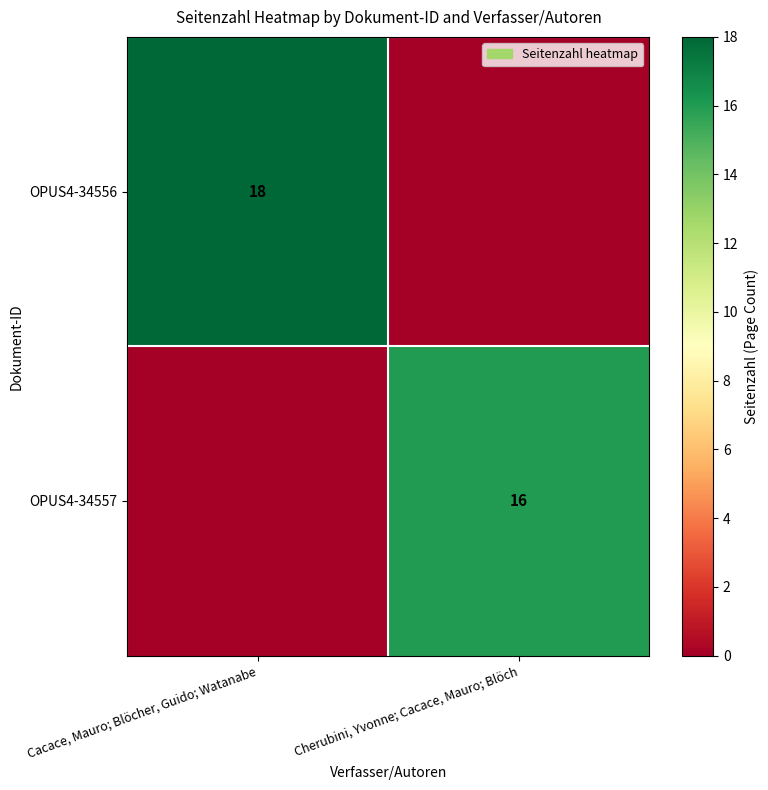

What is the maximum value shown in the chart?

18